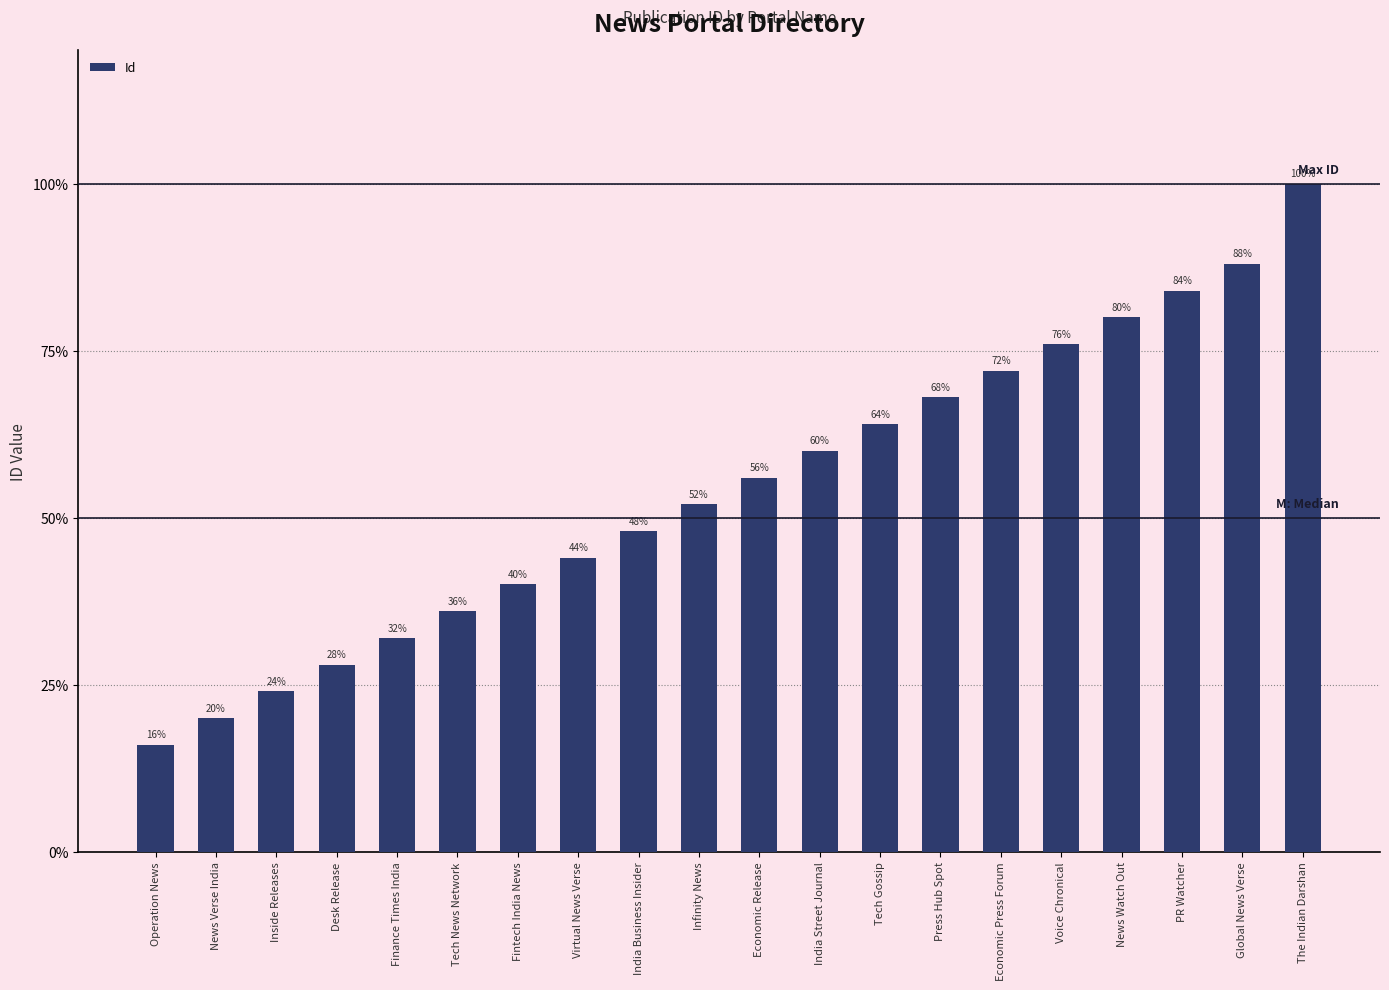

Reading right to left, list all the values displayed in this chart.

The Indian Darshan=25	Global News Verse=22	PR Watcher=21	News Watch Out=20	Voice Chronical=19	Economic Press Forum=18	Press Hub Spot=17	Tech Gossip=16	India Street Journal=15	Economic Release=14	Infinity News=13	India Business Insider=12	Virtual News Verse=11	Fintech India News=10	Tech News Network=9	Finance Times India=8	Desk Release=7	Inside Releases=6	News Verse India=5	Operation News=4